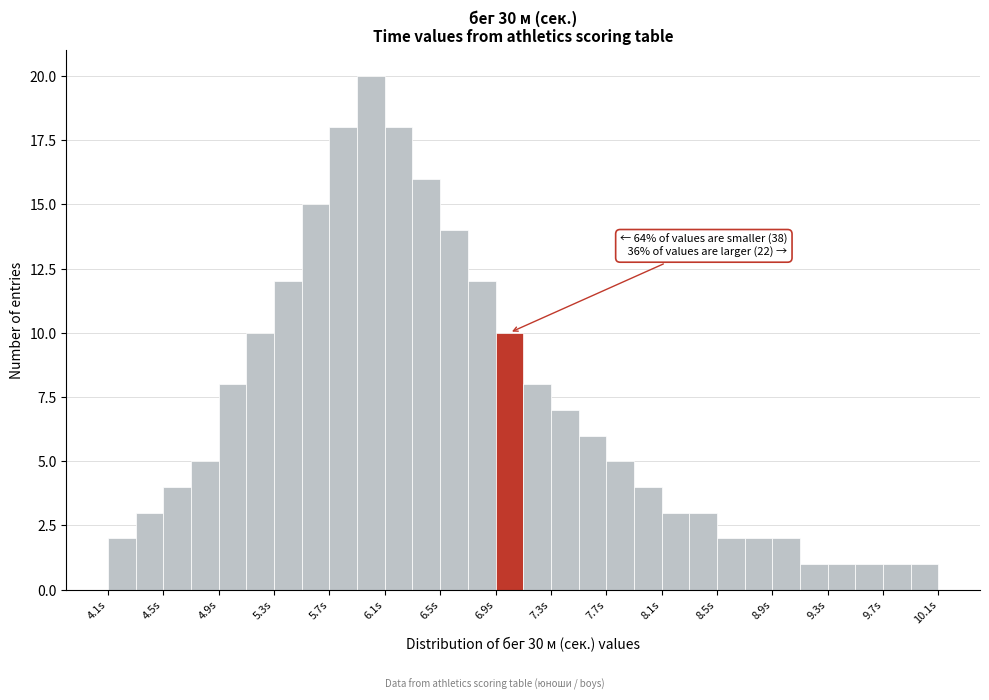

Which range on the x-axis has the tallest bar?

5.9 to 6.1